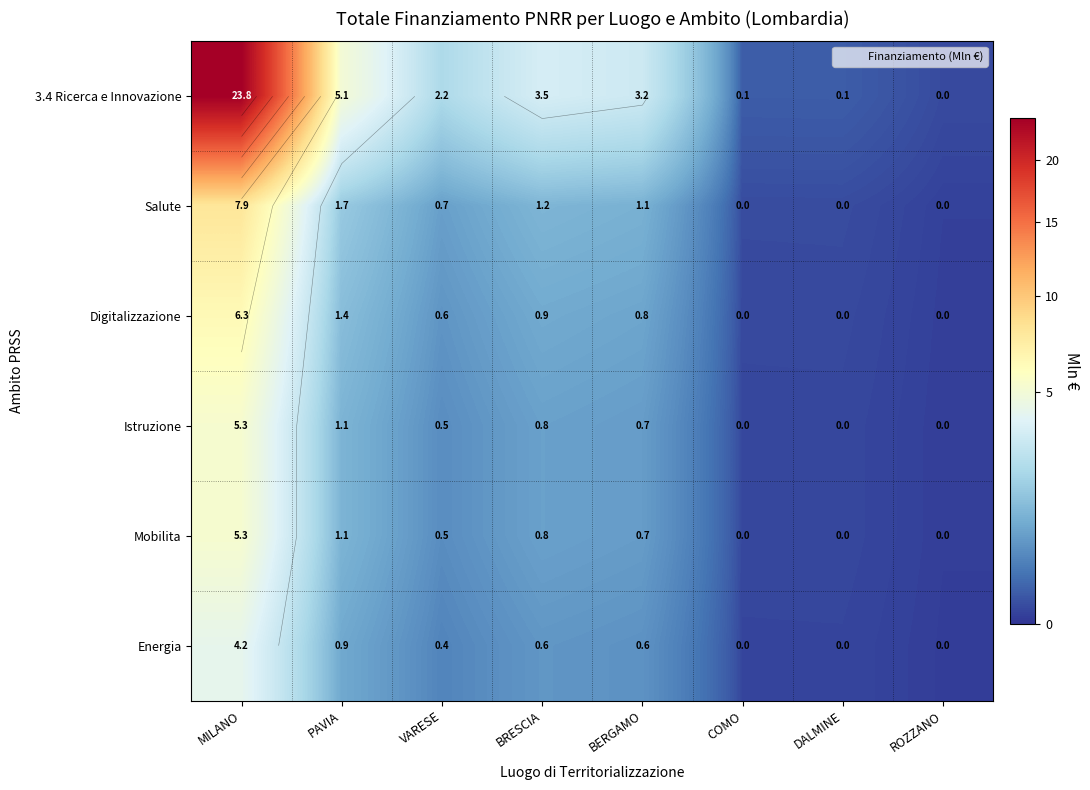

Rank the series at PAVIA from lowest to highest value.

Energia, Istruzione, Mobilita, Digitalizzazione, Salute, 3.4 Ricerca e Innovazione